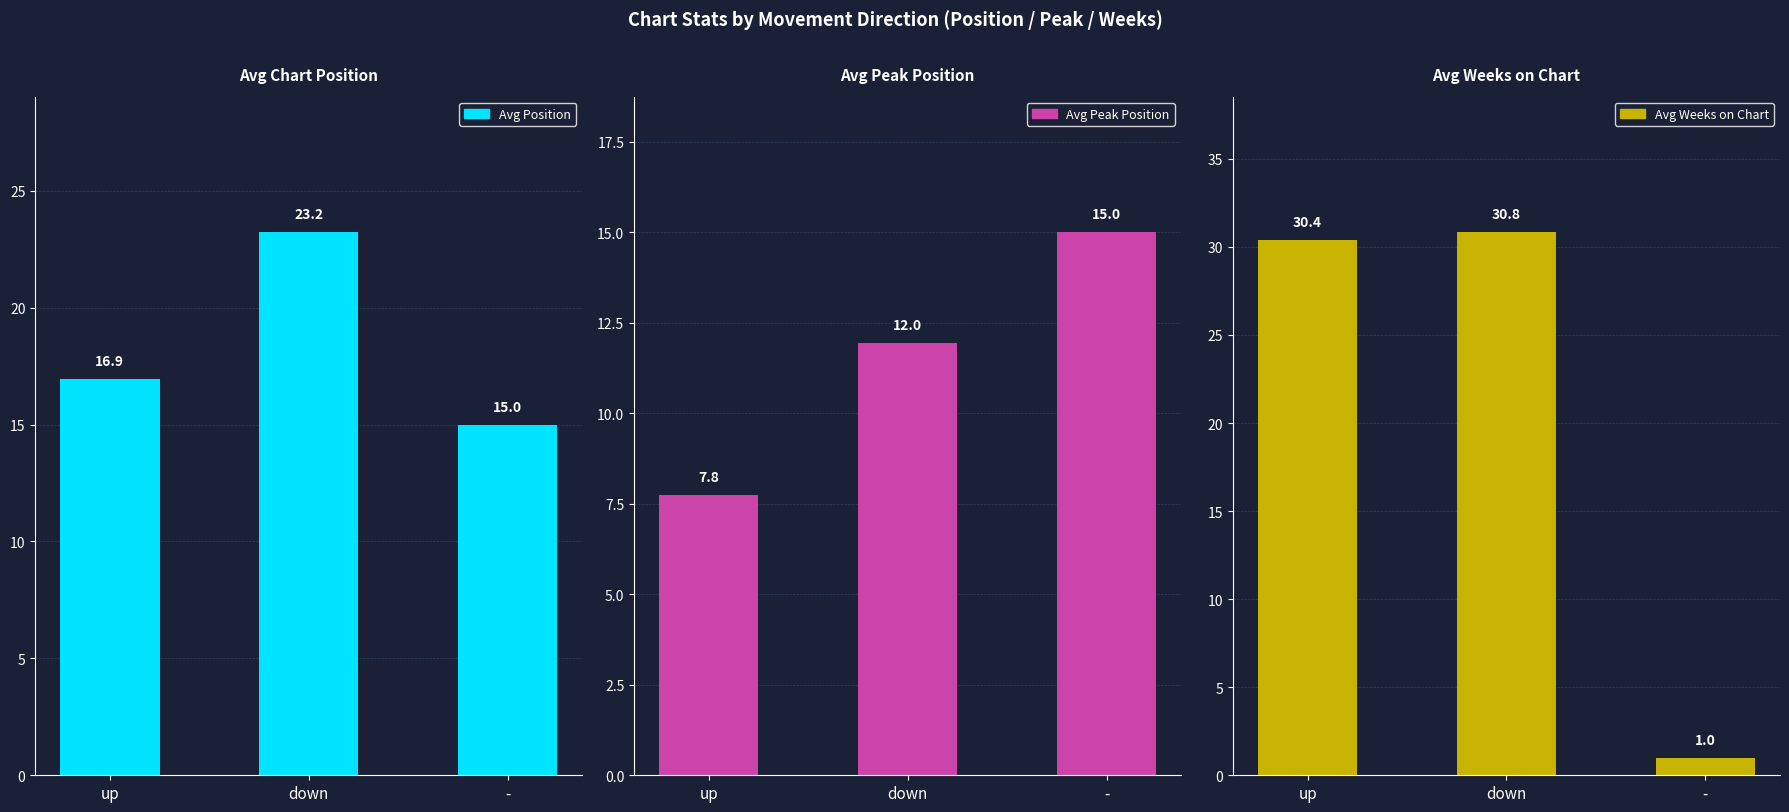

What is the difference between the Avg Weeks on Chart values at - and down?

29.8